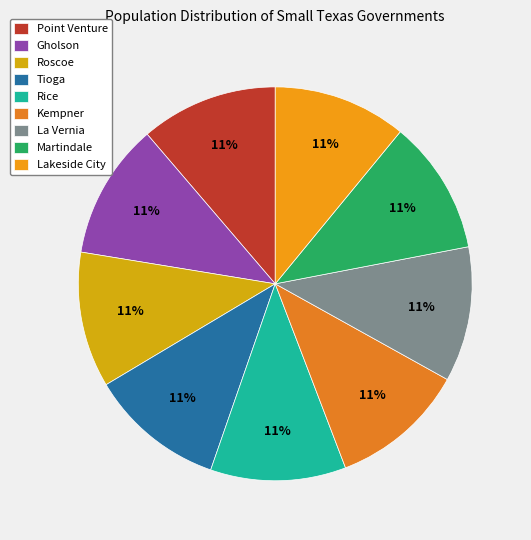

How many slices are in this pie chart?

9